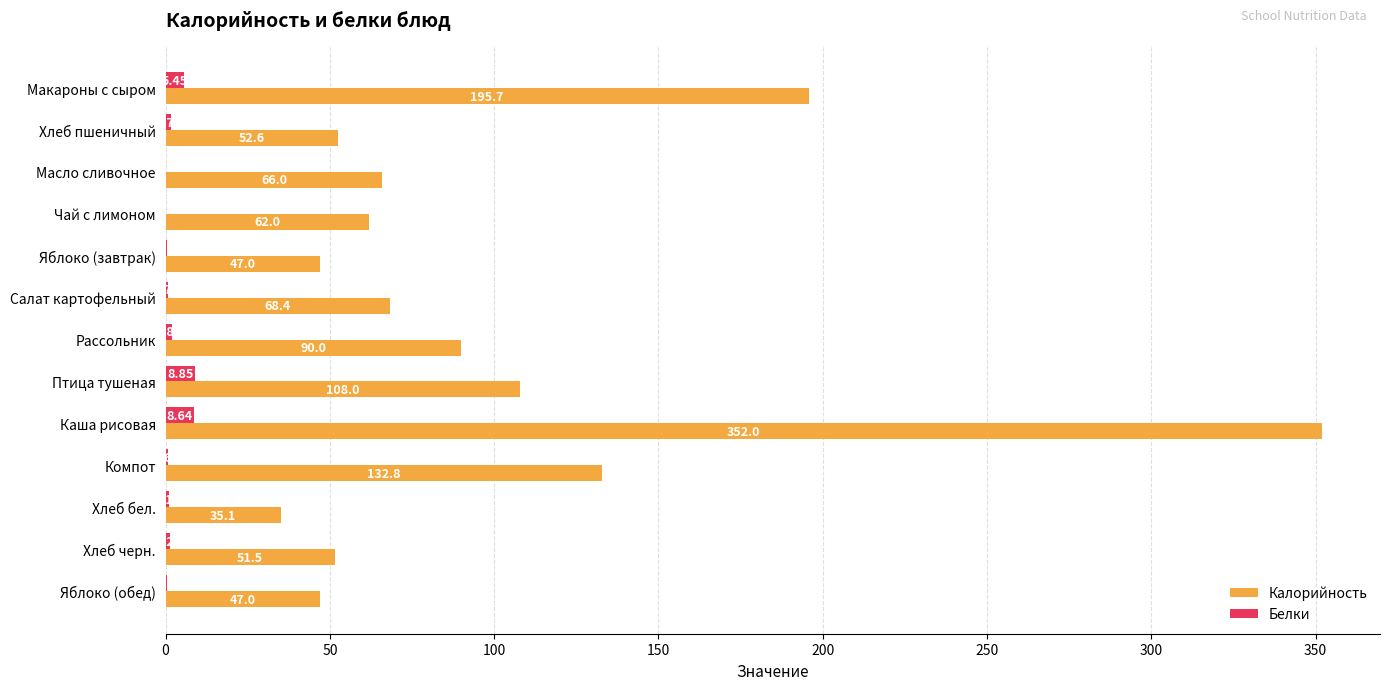

What is the total value across all series at Масло сливочное?

66.1